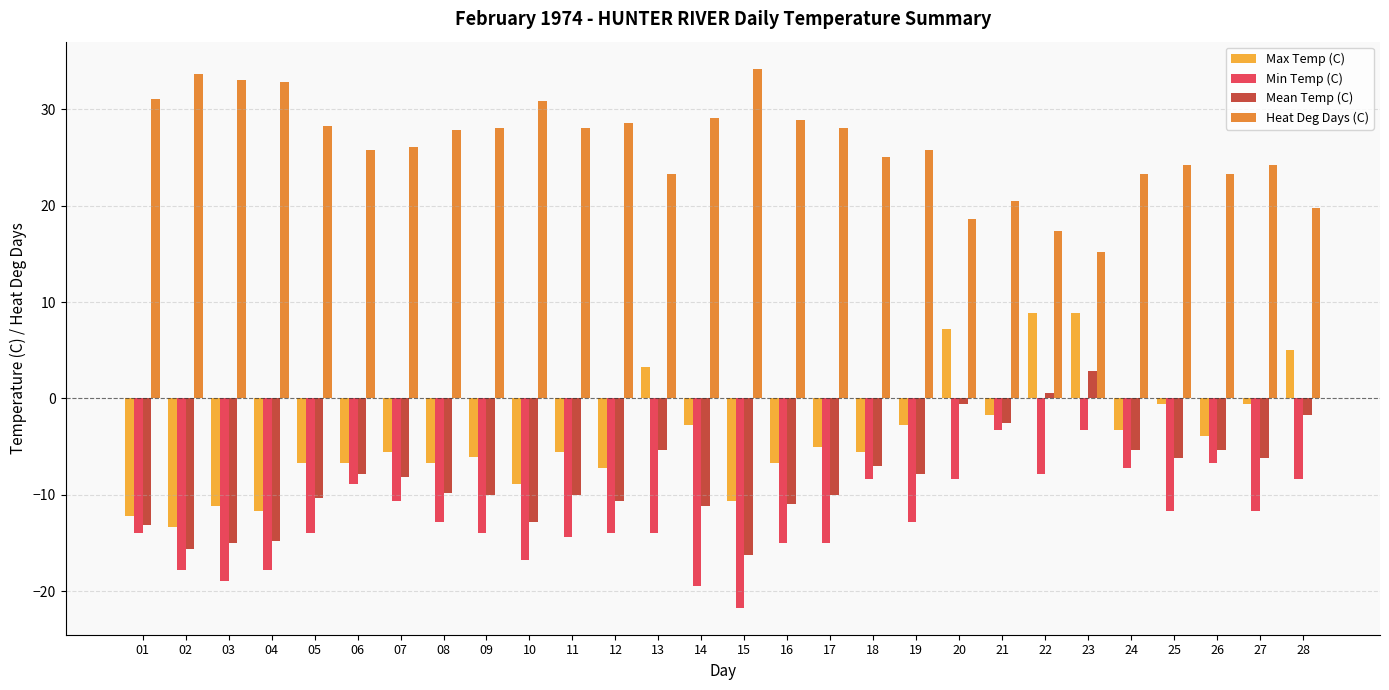

What is the total value across all series at 21?

13.0